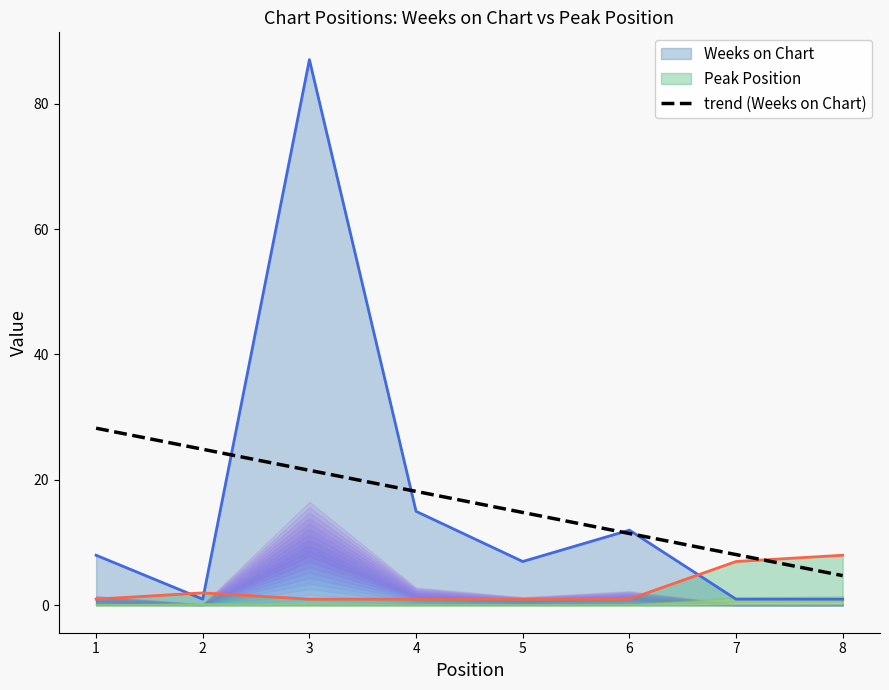

Reading right to left, list all the values displayed in this chart.

4.8	8.1	11.5	14.8	18.2	21.5	24.9	28.2